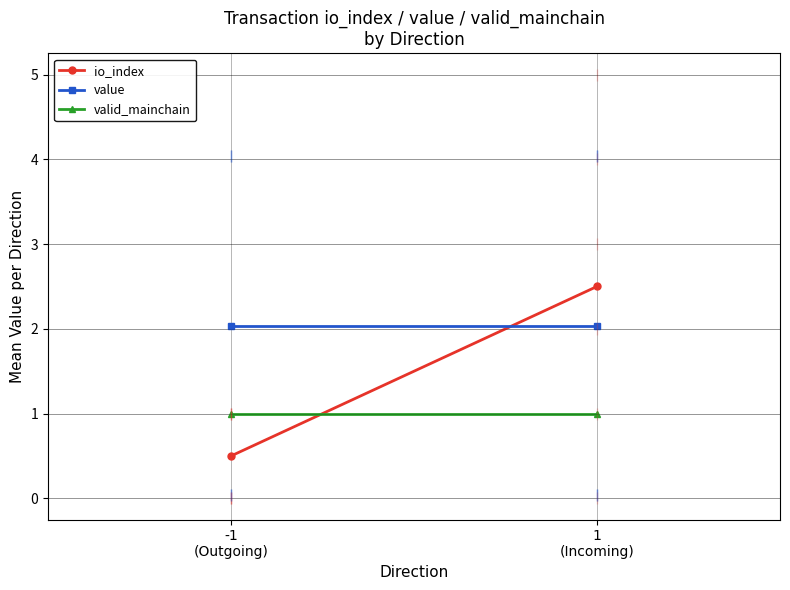

Rank the series by their average value, from highest to lowest.

value, io_index, valid_mainchain